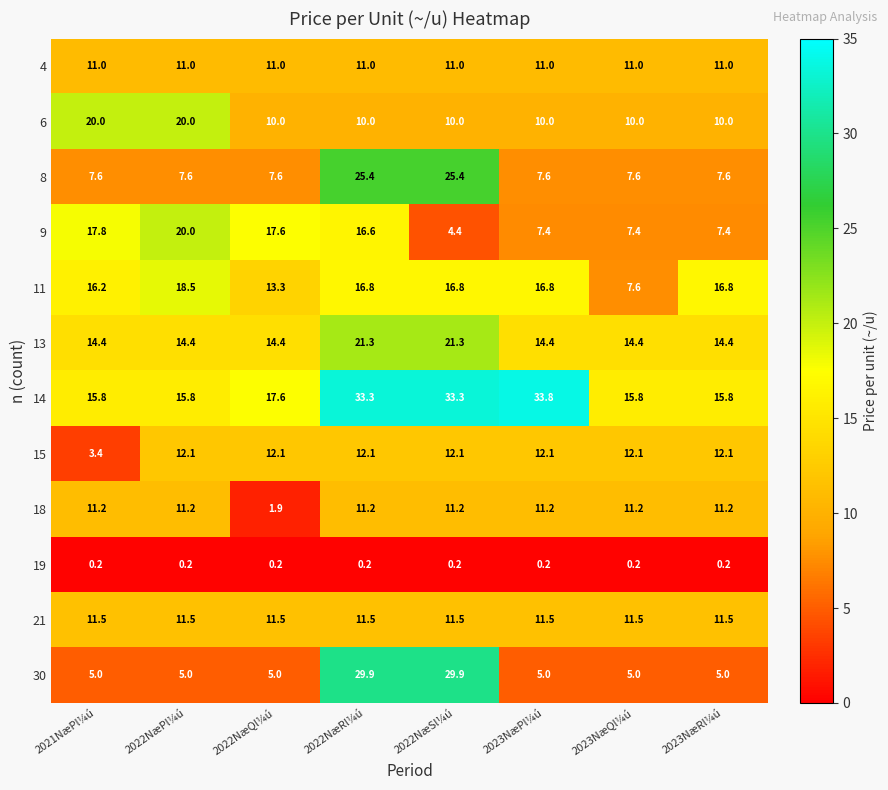

What is the spread (max minus min) of values at 2022NæRl¼ú?

33.1